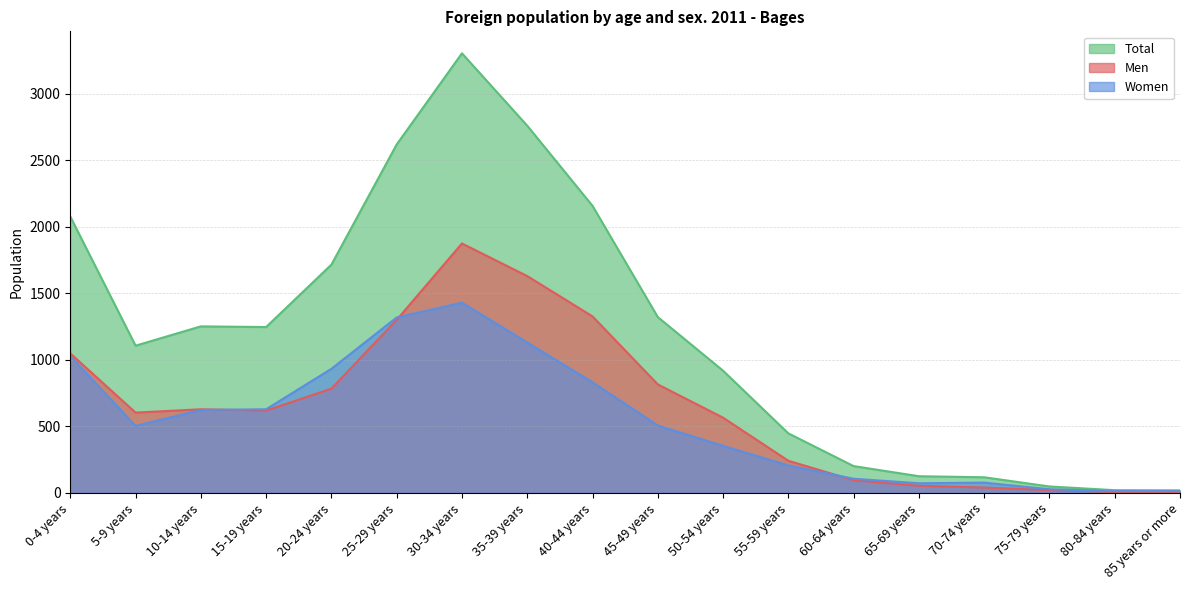

What position from the right is 45-49 years?

9